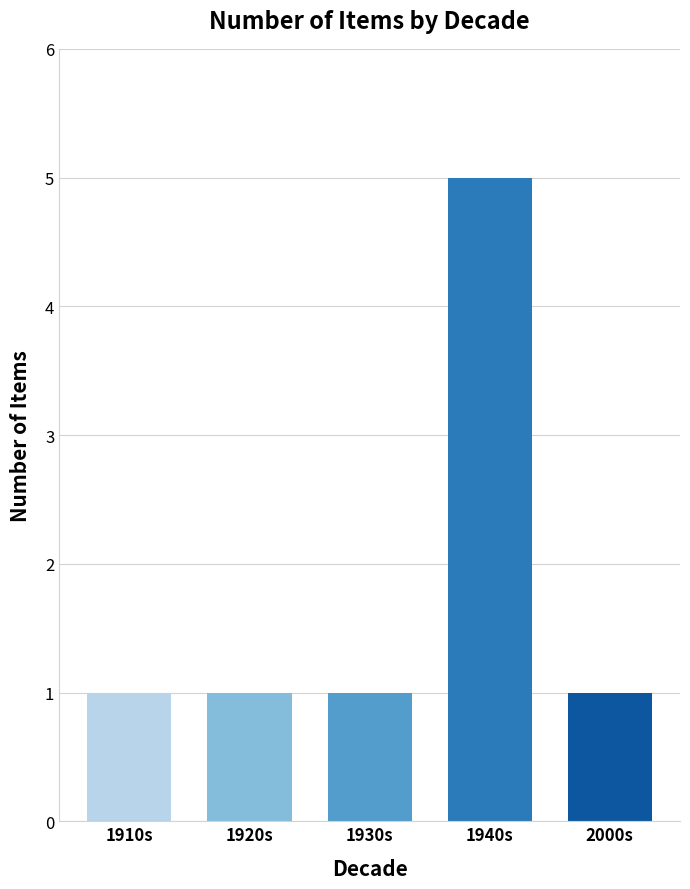

Is it true that the value at 1940s is 5?

True